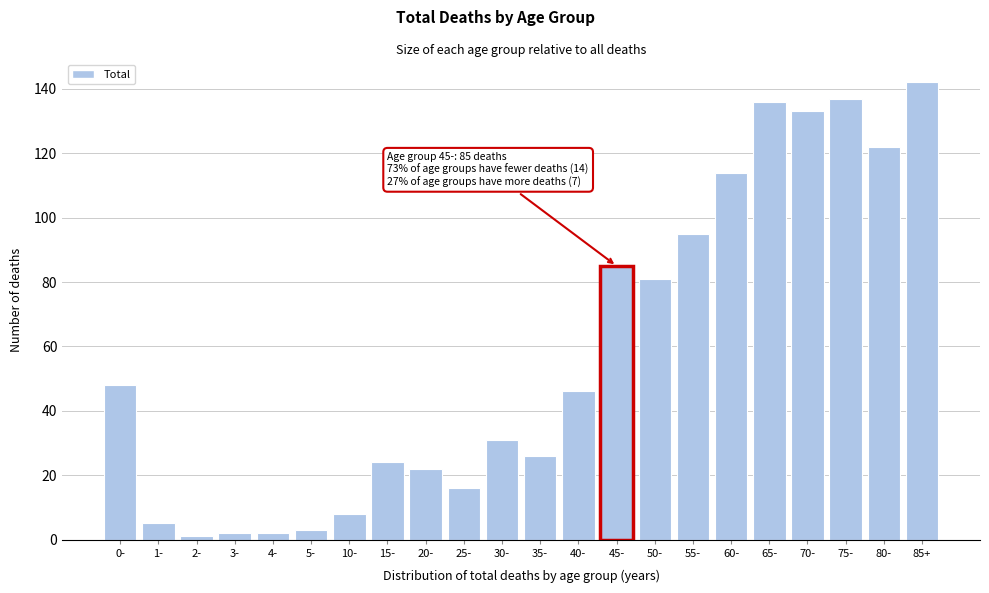

Reading left to right, list all the values displayed in this chart.

0-=48	1-=5	2-=1	3-=2	4-=2	5-=3	10-=8	15-=24	20-=22	25-=16	30-=31	35-=26	40-=46	45-=85	50-=81	55-=95	60-=114	65-=136	70-=133	75-=137	80-=122	85+=142